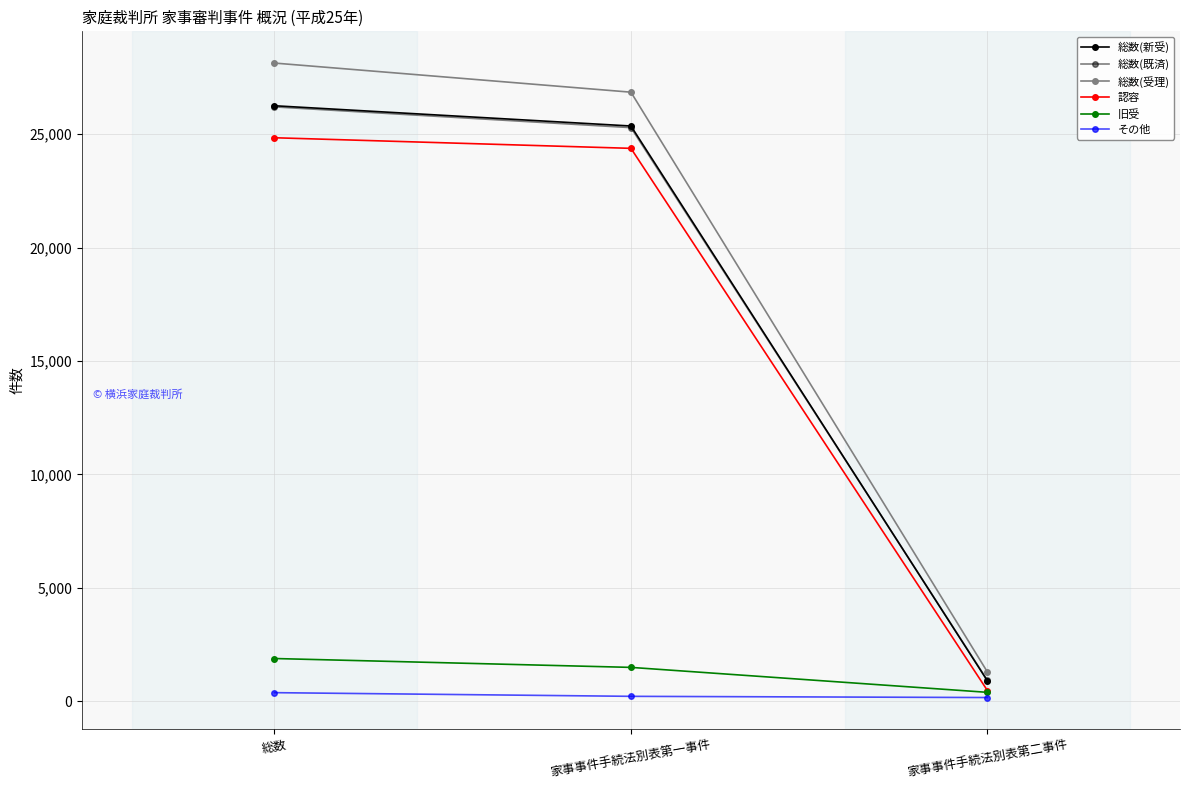

How many values in the 総数(受理) series are below 26849?

1